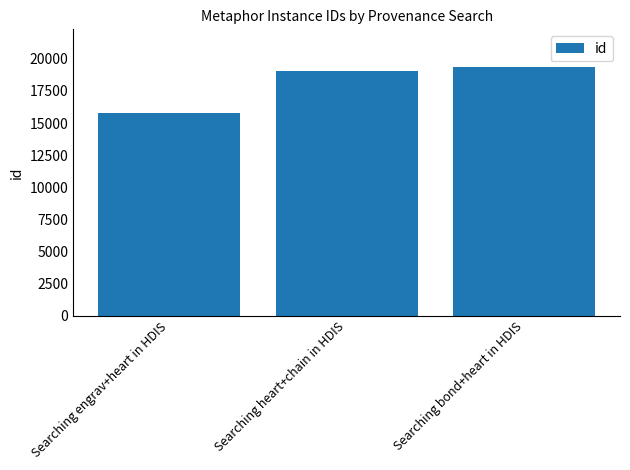

What is the label of the 1st bar from the right?

Searching bond+heart in HDIS